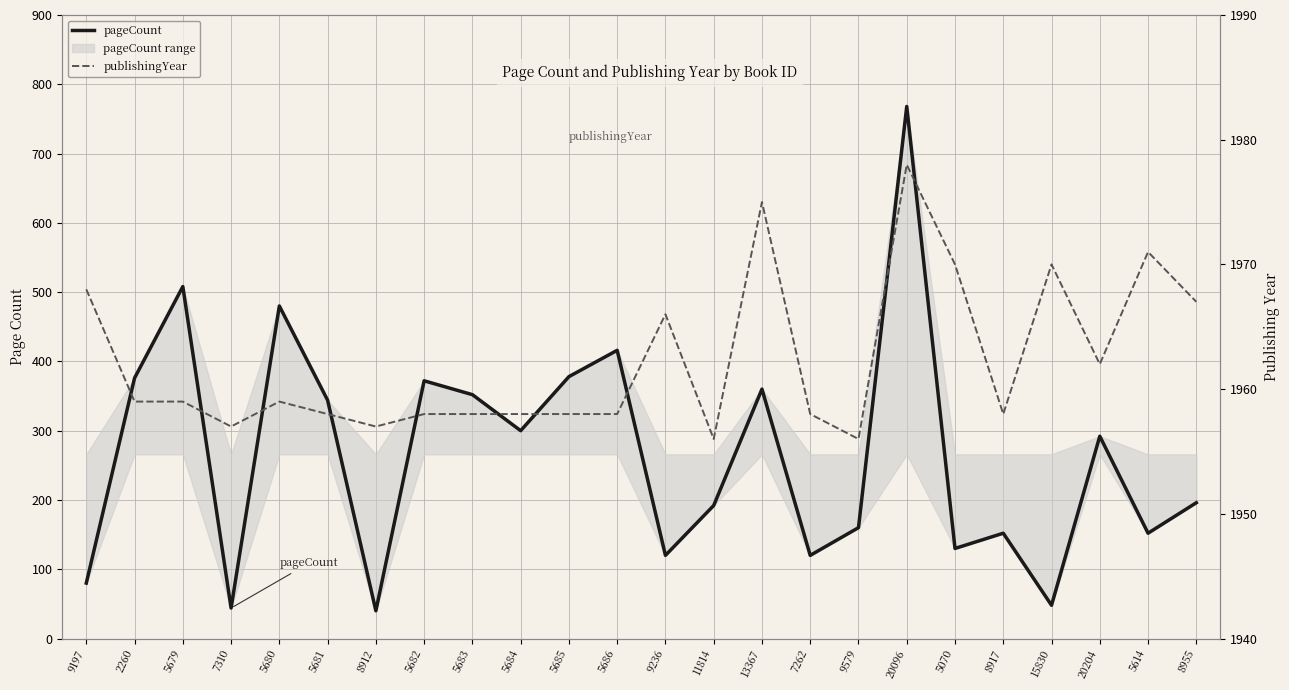

Is the value of pageCount at 13367 greater than the value of publishingYear at 8917?

No